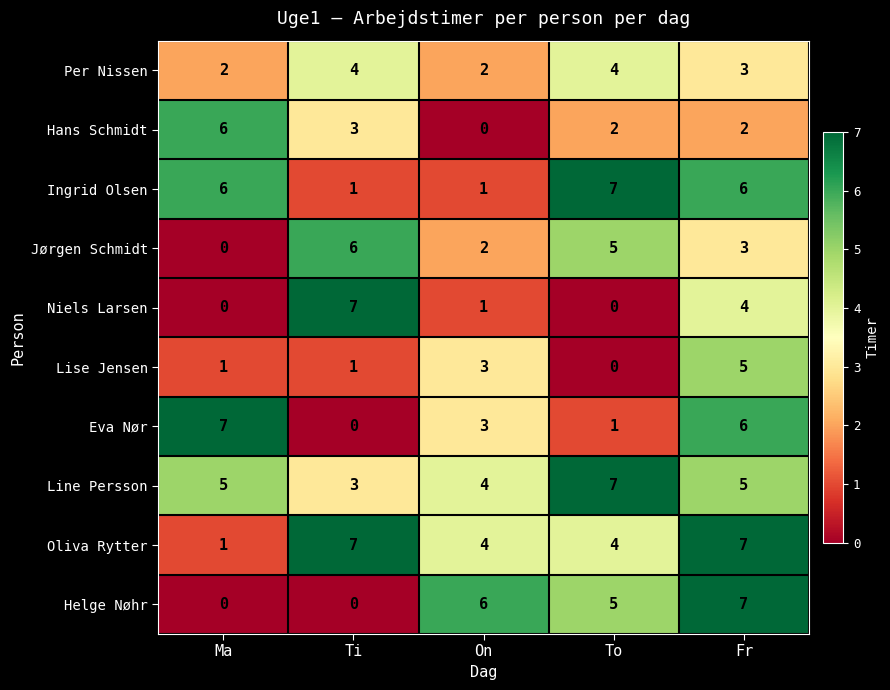

Where does the Niels Larsen series first go above 1?

Ti